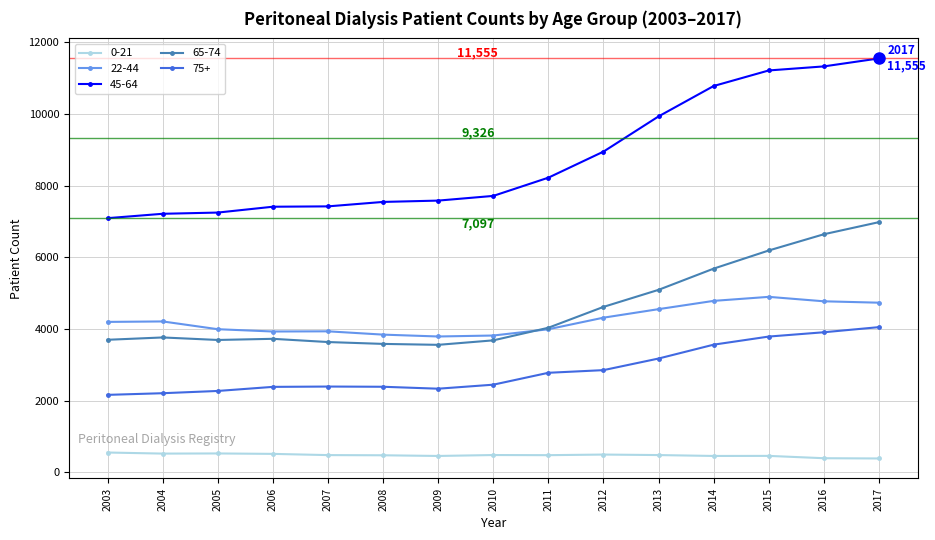

Does the chart display data point markers on the line(s)?

Yes